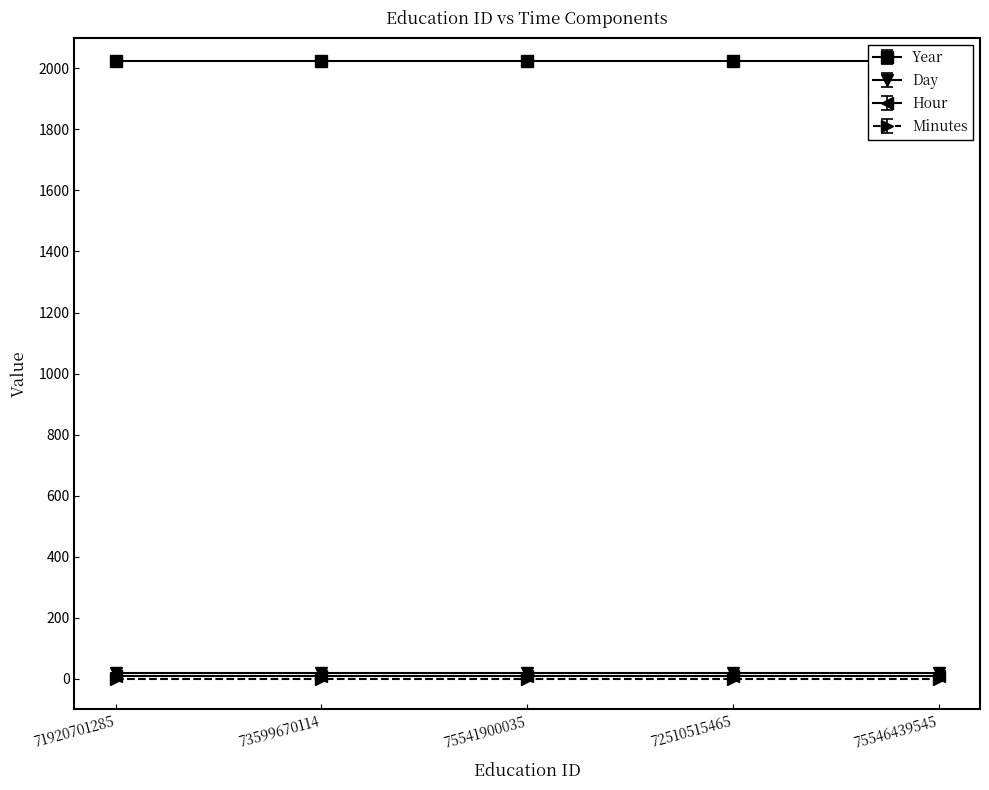

What position from the right is 75546439545?

1